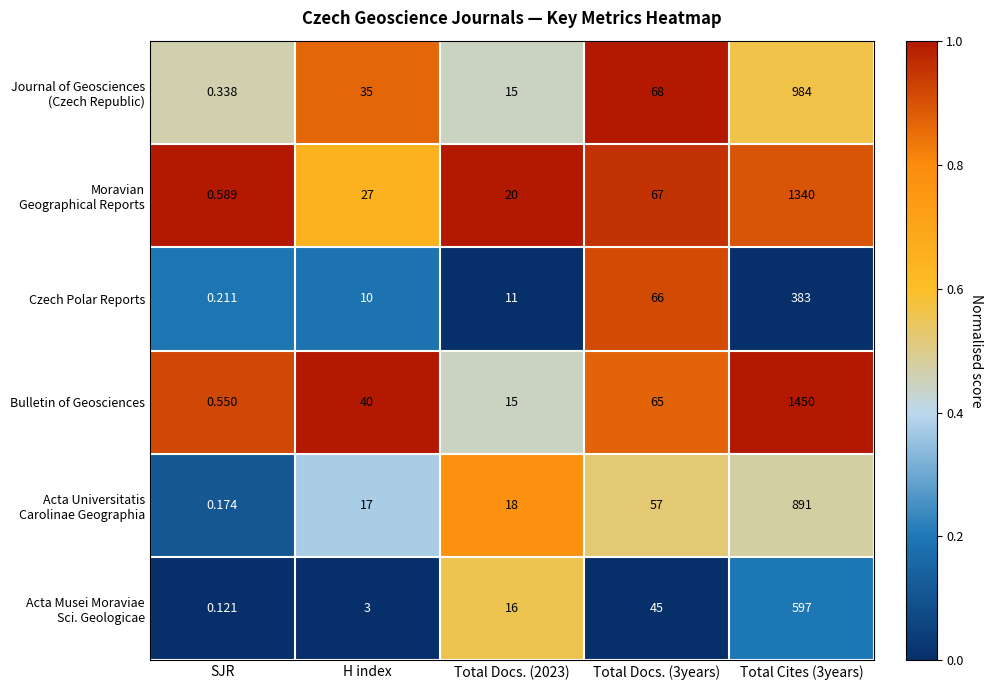

Which label corresponds to the smallest value in the chart?

SJR